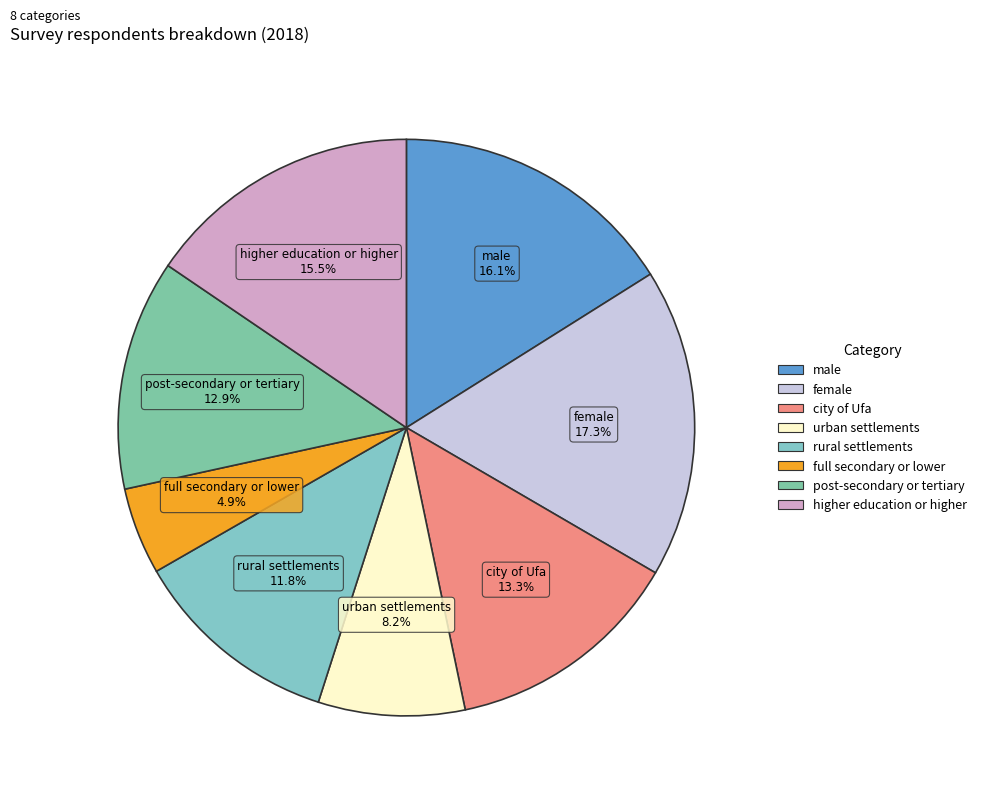

What is the largest slice in the pie chart?

female